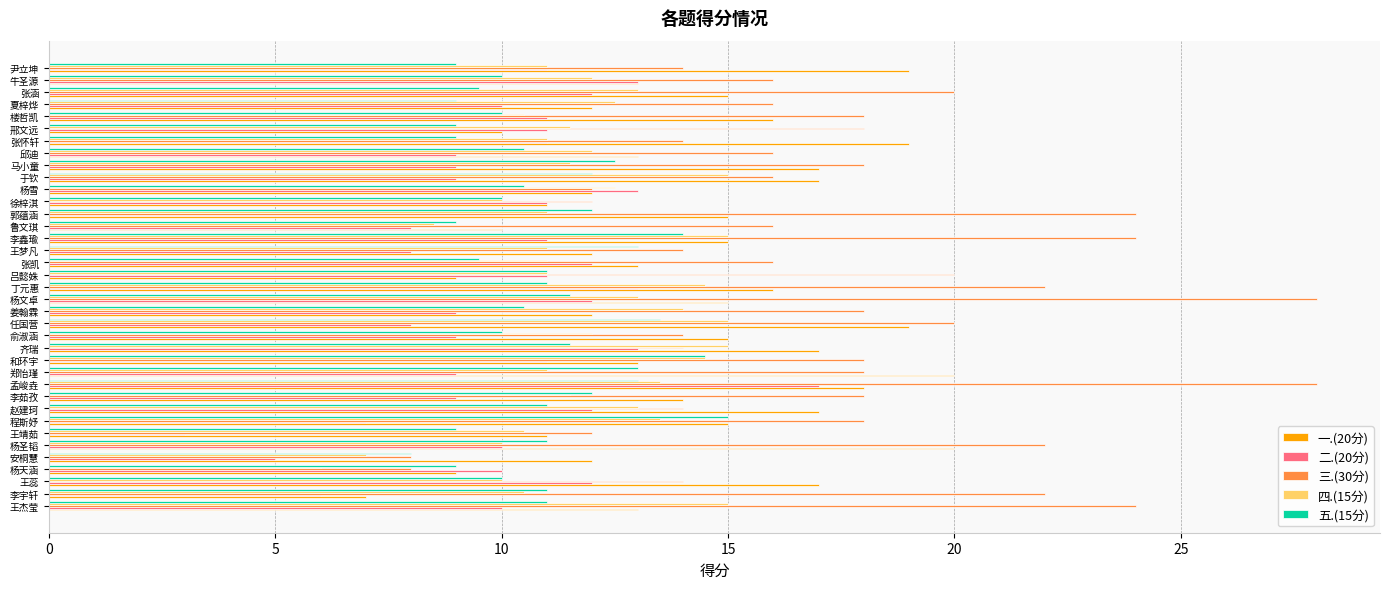

Which series has the largest range (max minus min)?

三.(30分)